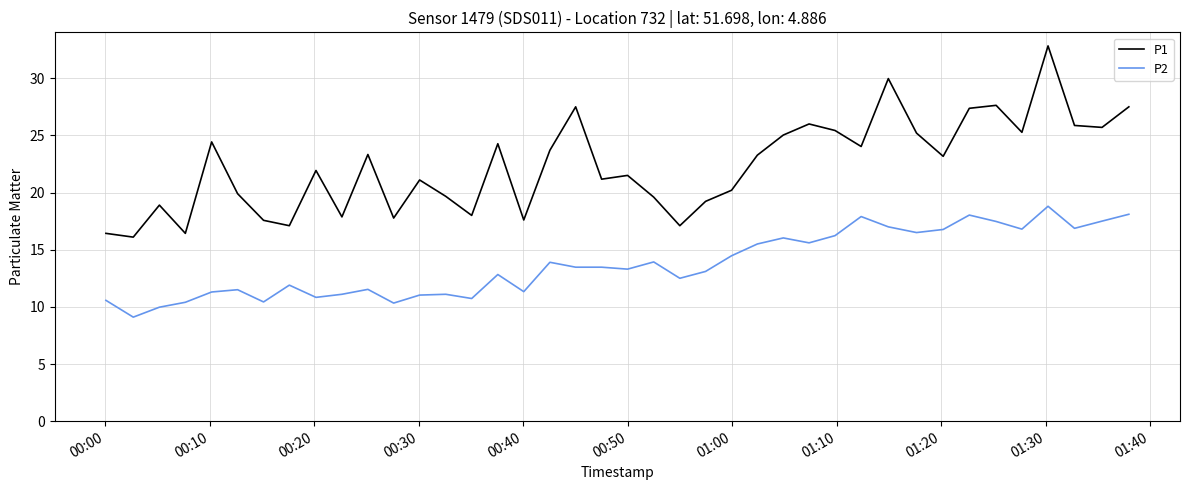

What is the highest value of the P2 series?

18.8